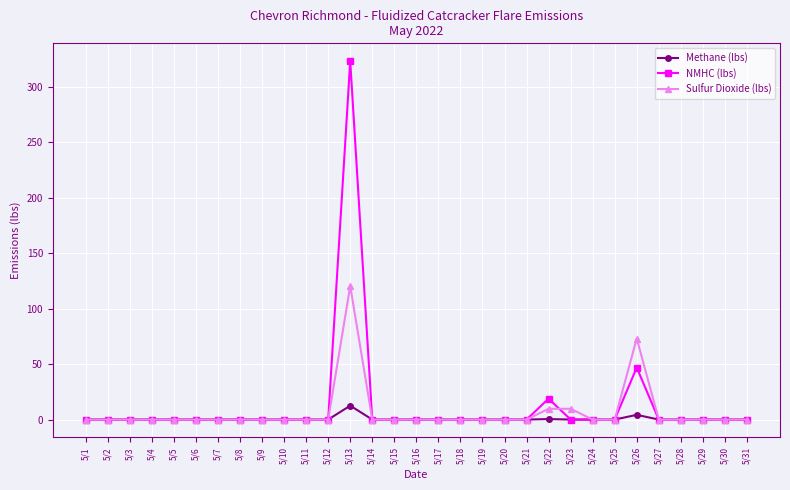

True or false: NMHC (lbs) has more than 2 interior local peaks.

True